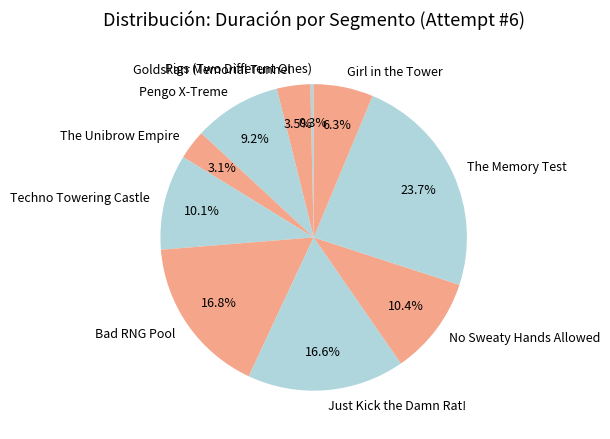

To the nearest percent, what is the difference between the The Memory Test and Techno Towering Castle slice percentages?

14%